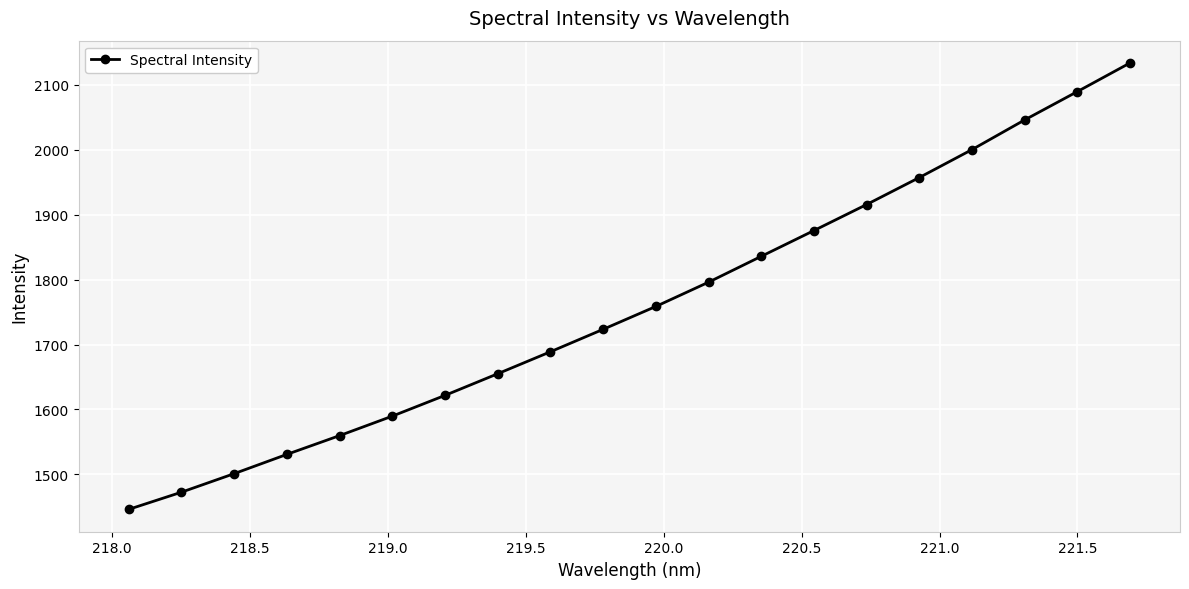

What is the value of the 6th point from the left?

1589.7